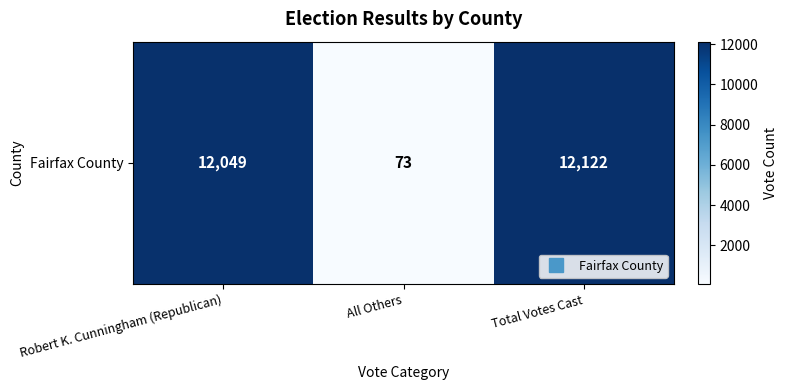

List the labels in order of value, largest first.

Total Votes Cast, Robert K. Cunningham (Republican), All Others